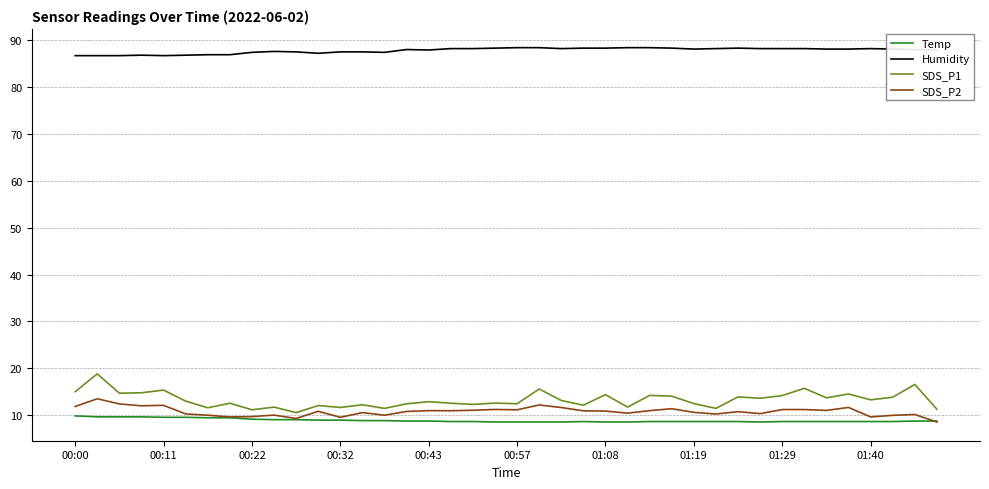

List the series in order of their peak value, lowest first.

Temp, SDS_P2, SDS_P1, Humidity